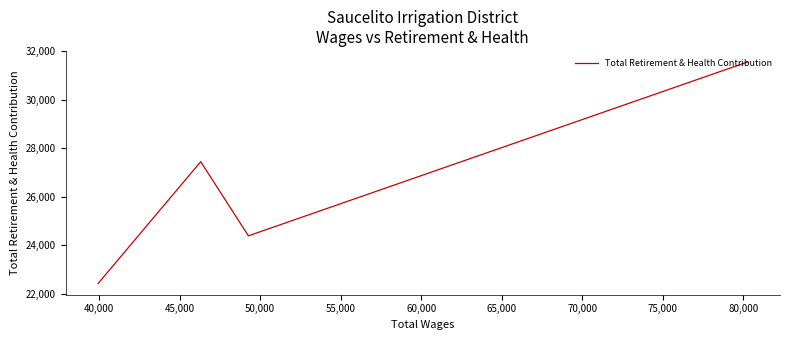

How many categories are shown in the chart?

4